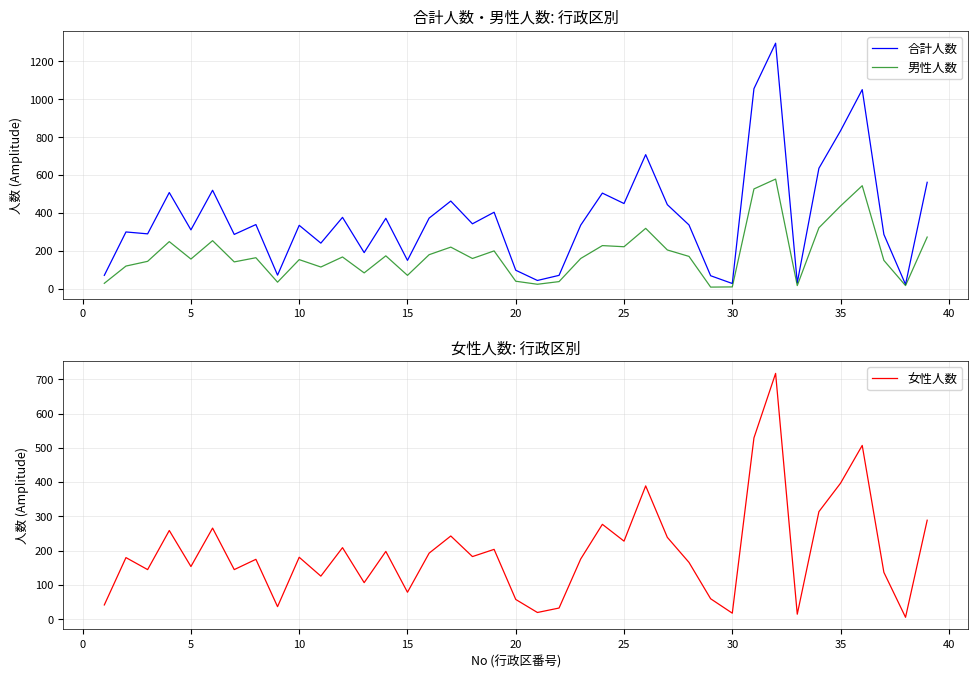

True or false: 女性人数 and 合計人数 cross at least once.

False